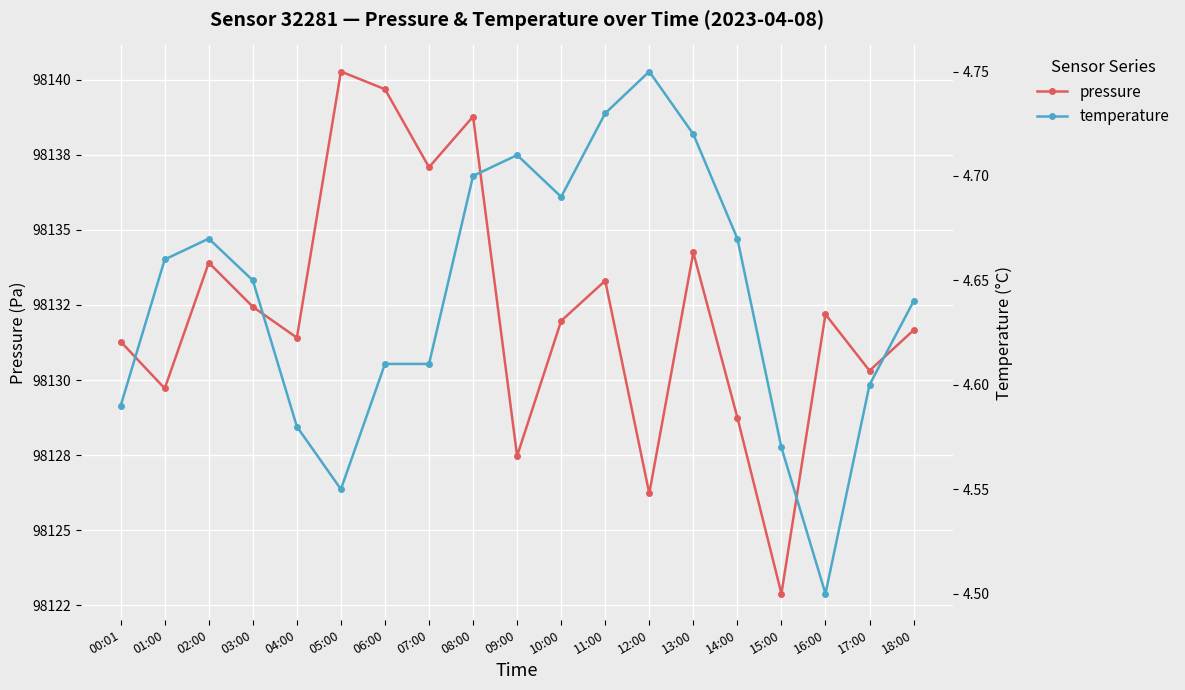

In pressure, how many points are lower than both neighbors (excluding endpoints)?

7